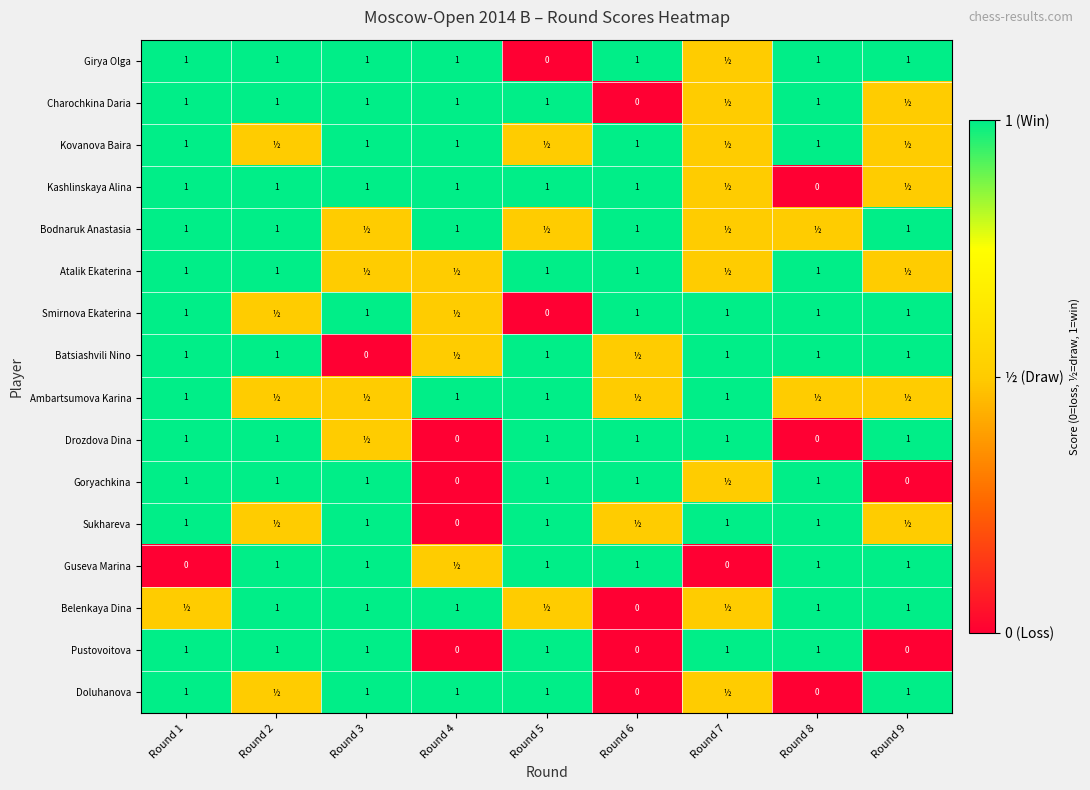

What is the total value across all series at Round 9?

11.0